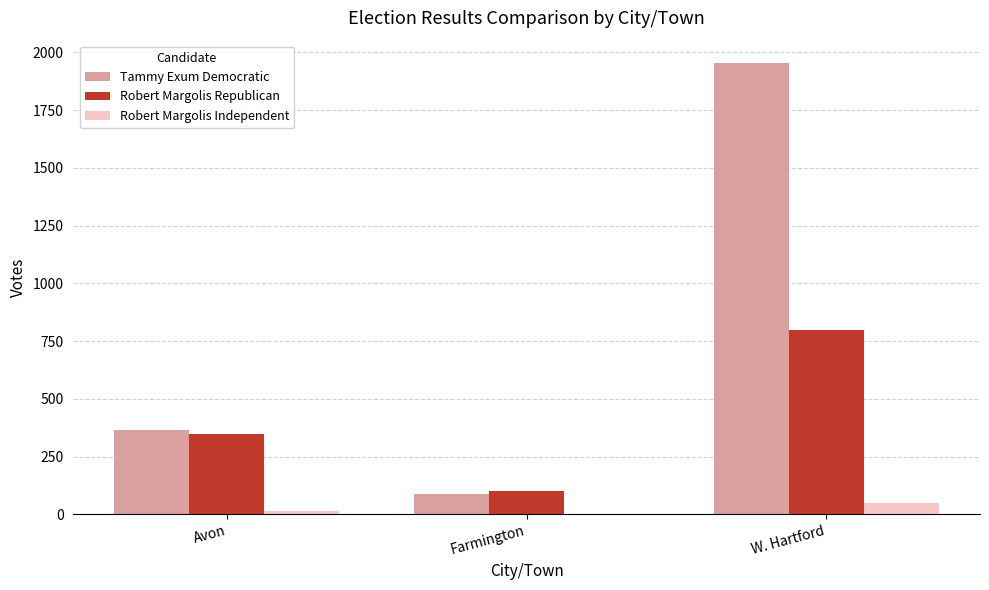

What is the sum of all Robert Margolis Republican values?

1253